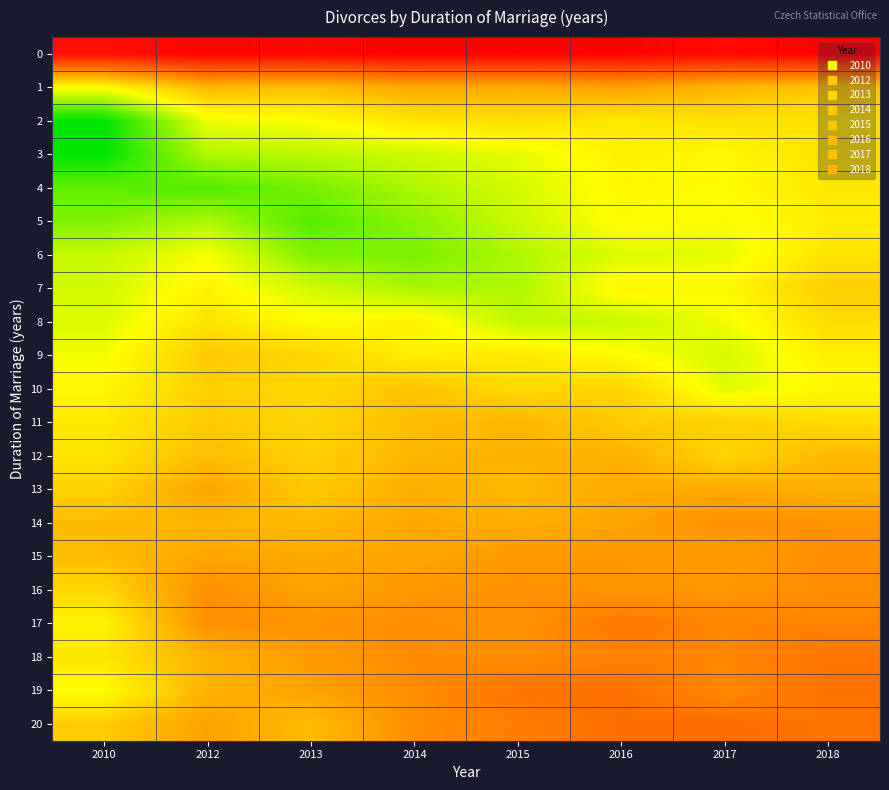

Reading right to left, transcribe all the data shown in this chart.

0: 2018=197	2017=233	2016=197	2015=205	2014=194	2013=218	2012=205	2010=254
1: 2018=917	2017=859	2016=781	2015=823	2014=807	2013=888	2012=866	2010=1104
2: 2018=1026	2017=1011	2016=1041	2015=1001	2014=1027	2013=1121	2012=1153	2010=1618
3: 2018=1020	2017=1101	2016=1072	2015=1167	2014=1217	2013=1254	2012=1271	2010=1620
4: 2018=1035	2017=1111	2016=1097	2015=1202	2014=1278	2013=1385	2012=1457	2010=1433
5: 2018=1059	2017=1132	2016=1108	2015=1223	2014=1346	2013=1451	2012=1281	2010=1364
6: 2018=1026	2017=1167	2016=1184	2015=1281	2014=1379	2013=1364	2012=1133	2010=1234
7: 2018=940	2017=1105	2016=1091	2015=1278	2014=1286	2013=1205	2012=1086	2010=1206
8: 2018=994	2017=1147	2016=1227	2015=1242	2014=1079	2013=1112	2012=1023	2010=1184
9: 2018=1072	2017=1200	2016=1110	2015=1042	2014=1063	2013=974	2012=921	2010=1144
10: 2018=1095	2017=1175	2016=958	2015=988	2014=908	2013=978	2012=950	2010=1094
11: 2018=995	2017=944	2016=941	2015=865	2014=888	2013=967	2012=928	2010=1042
12: 2018=873	2017=972	2016=838	2015=851	2014=862	2013=951	2012=887	2010=1024
13: 2018=836	2017=819	2016=821	2015=875	2014=834	2013=930	2012=797	2010=960
14: 2018=733	2017=723	2016=797	2015=830	2014=806	2013=876	2012=862	2010=877
15: 2018=713	2017=780	2016=746	2015=758	2014=801	2013=810	2012=799	2010=885
16: 2018=710	2017=749	2016=740	2015=721	2014=754	2013=793	2012=719	2010=979
17: 2018=678	2017=688	2016=631	2015=735	2014=712	2013=731	2012=721	2010=1083
18: 2018=626	2017=684	2016=672	2015=713	2014=703	2013=768	2012=850	2010=1029
19: 2018=616	2017=699	2016=610	2015=622	2014=712	2013=788	2012=846	2010=1122
20: 2018=622	2017=596	2016=600	2015=657	2014=711	2013=889	2012=783	2010=945